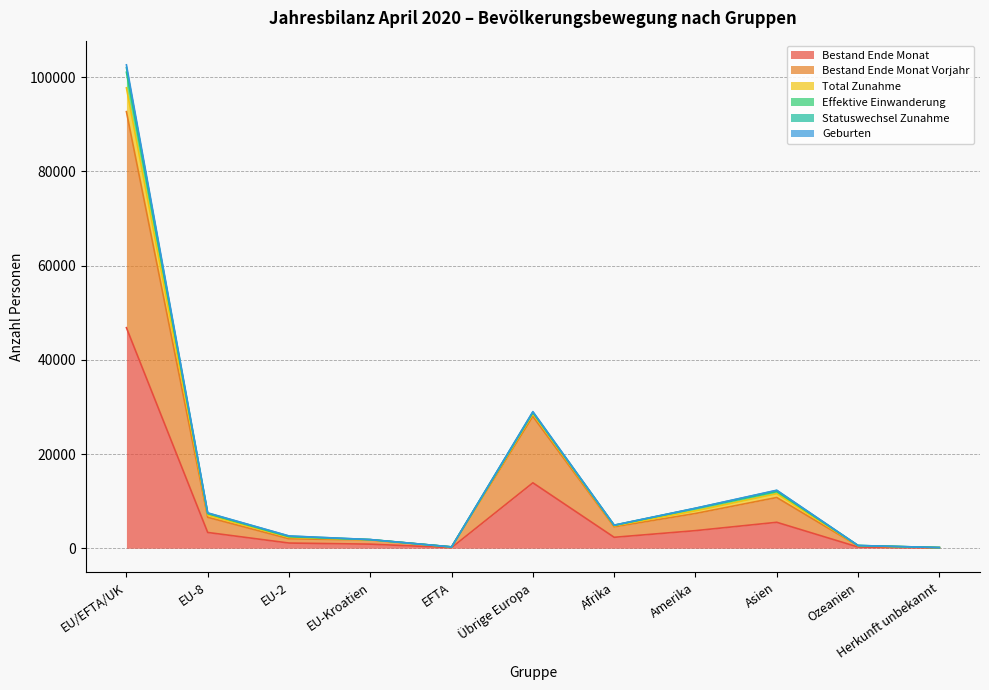

True or false: Bestand Ende Monat has a value of 3345 at EU-8.

True